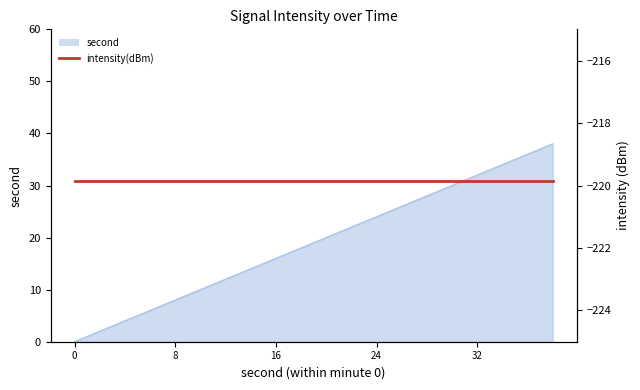

Rank the categories by value from lowest to highest.

0, 2, 4, 6, 8, 10, 12, 14, 16, 18, 20, 22, 24, 26, 28, 30, 32, 34, 36, 38